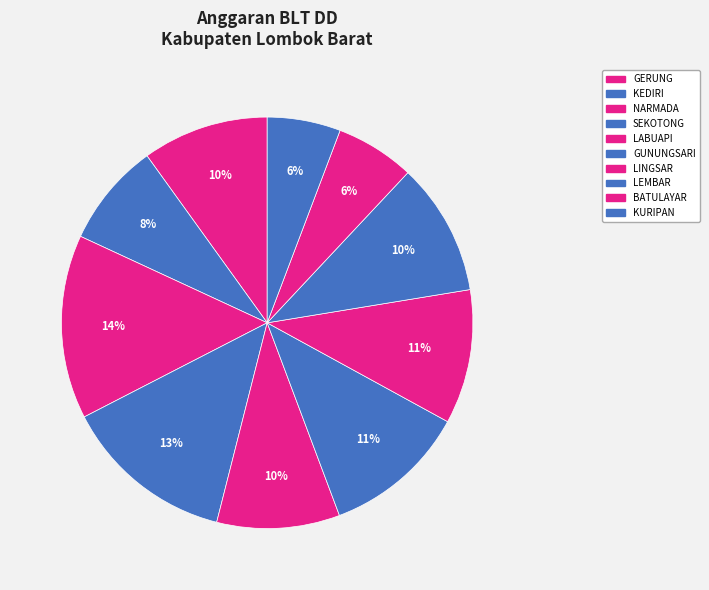

Is it true that KEDIRI is 8% of the pie?

True